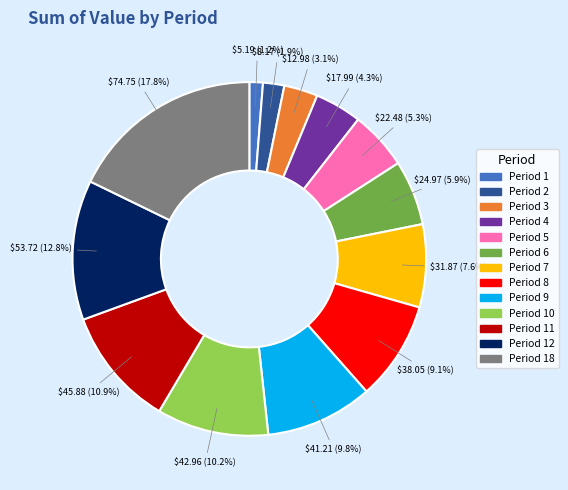

To the nearest percent, what percentage of the pie is Period 10?

10%